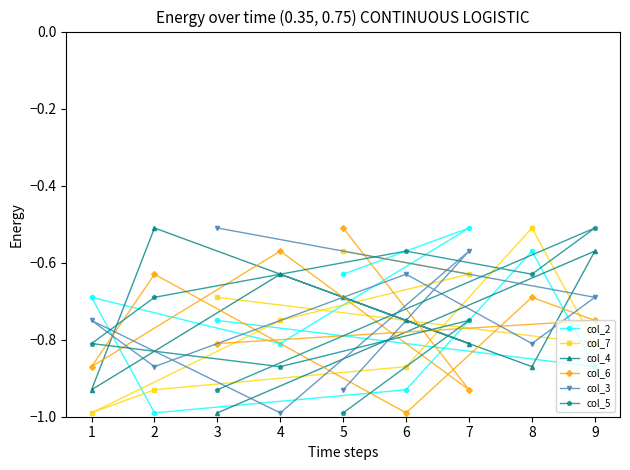

At which label does col_2 reach its peak?

7